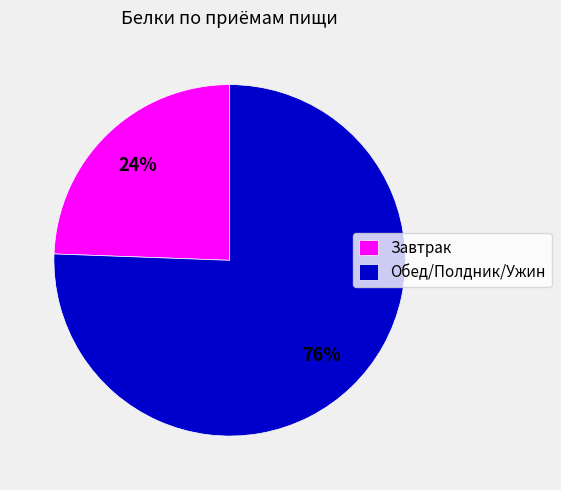

Which category has the biggest portion of the pie?

Обед/Полдник/Ужин